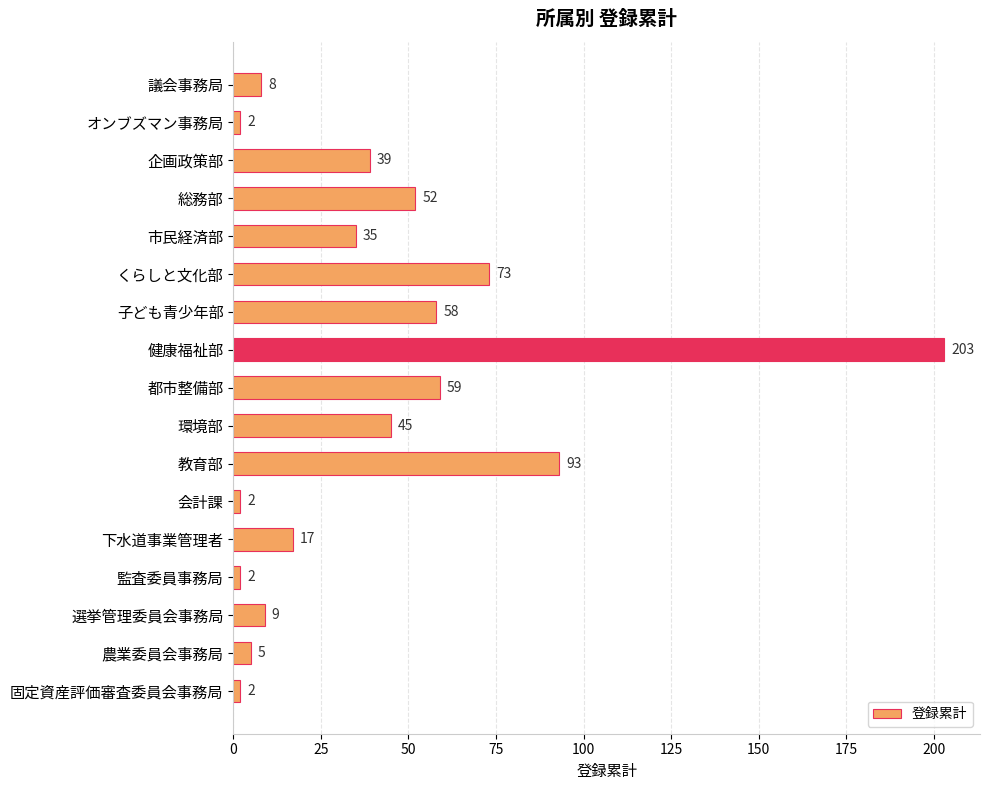

The chart shows a value of 73 at くらしと文化部. True or false?

True